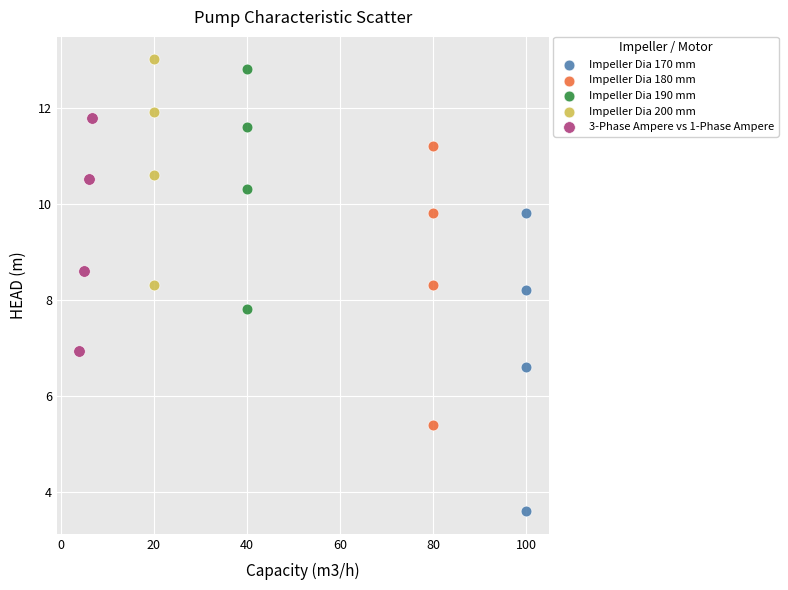

Which series contains the lowest Y value?

Impeller Dia 170 mm